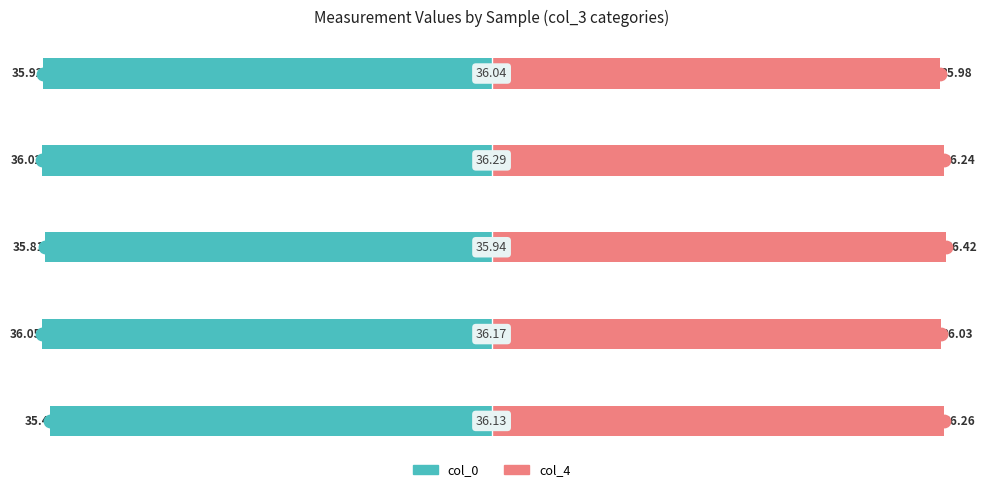

Is the value of col_0 at 4 greater than the value of col_4 at 0?

No